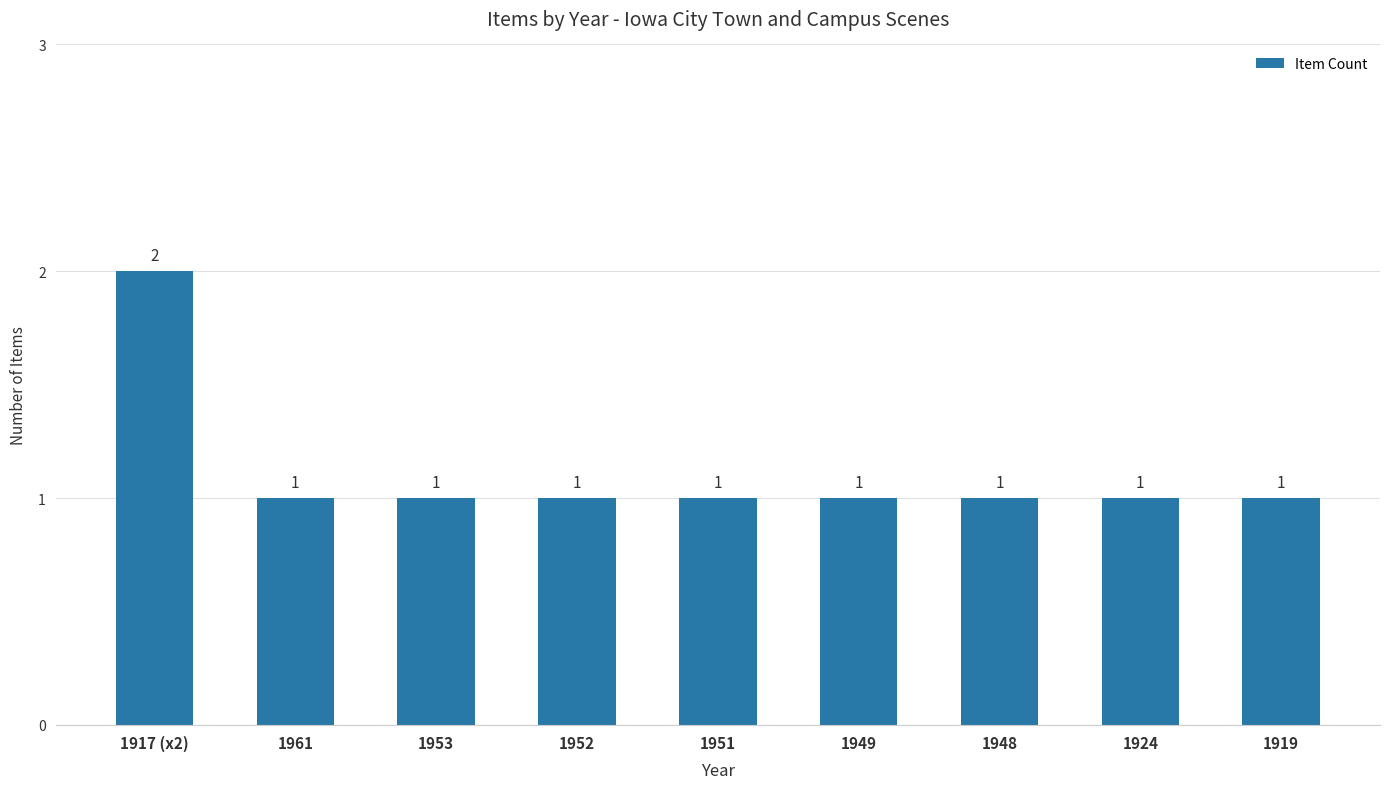

What is the difference between the maximum and minimum values?

1